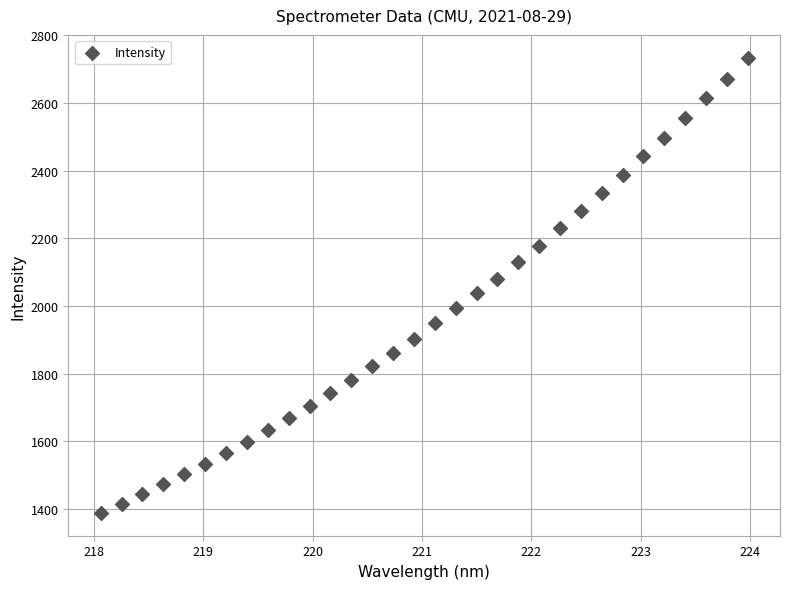

What is the range of Y values (max minus min)?

1345.4